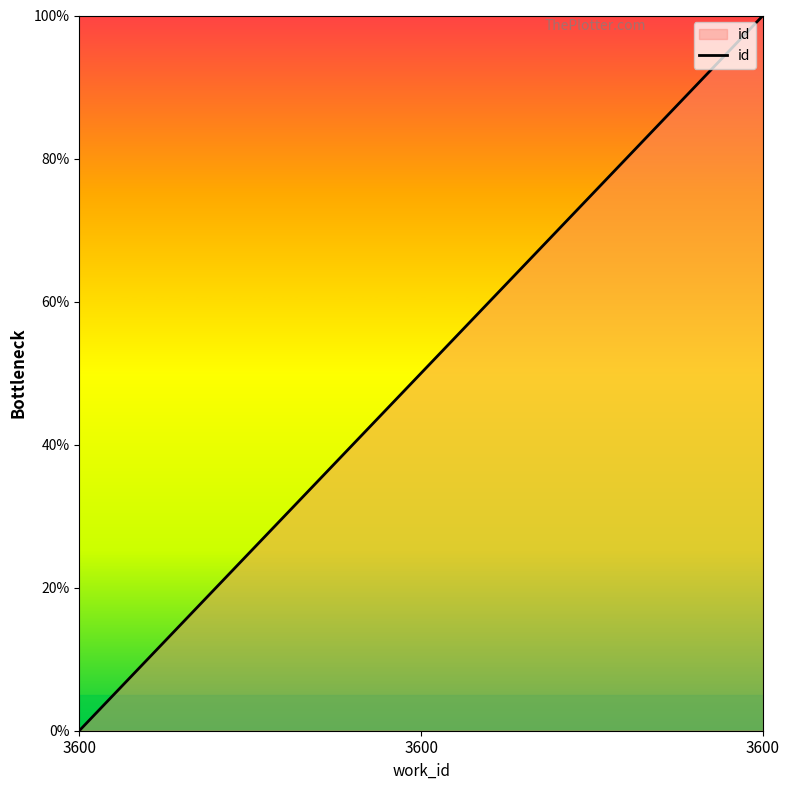

Where does the data first go above 50?

3600